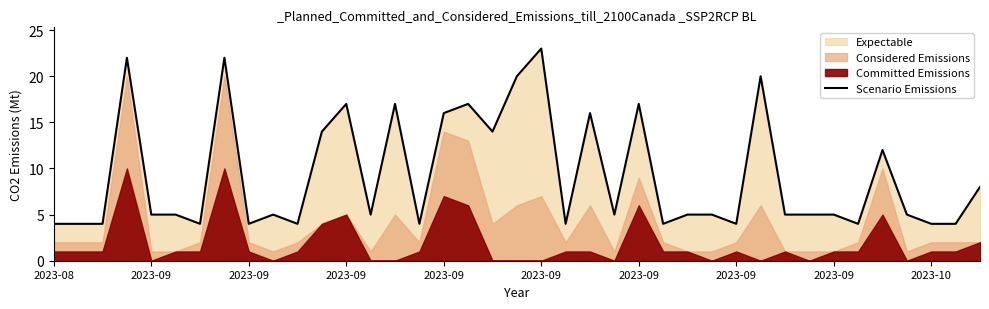

Where does the data first go above 5?

2023-09